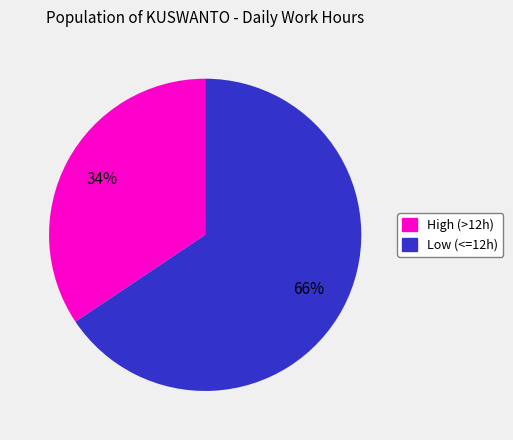

Is there a majority slice in this chart?

Yes